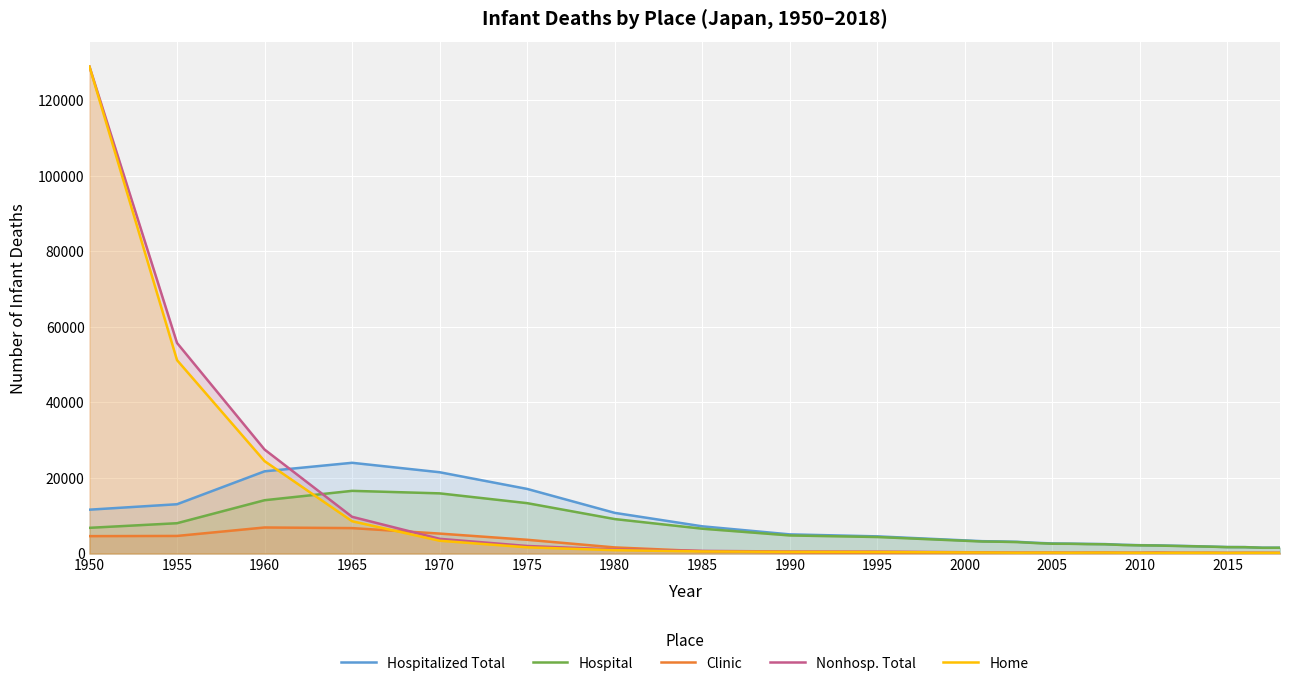

At which category is the sum across all series the highest?

1950